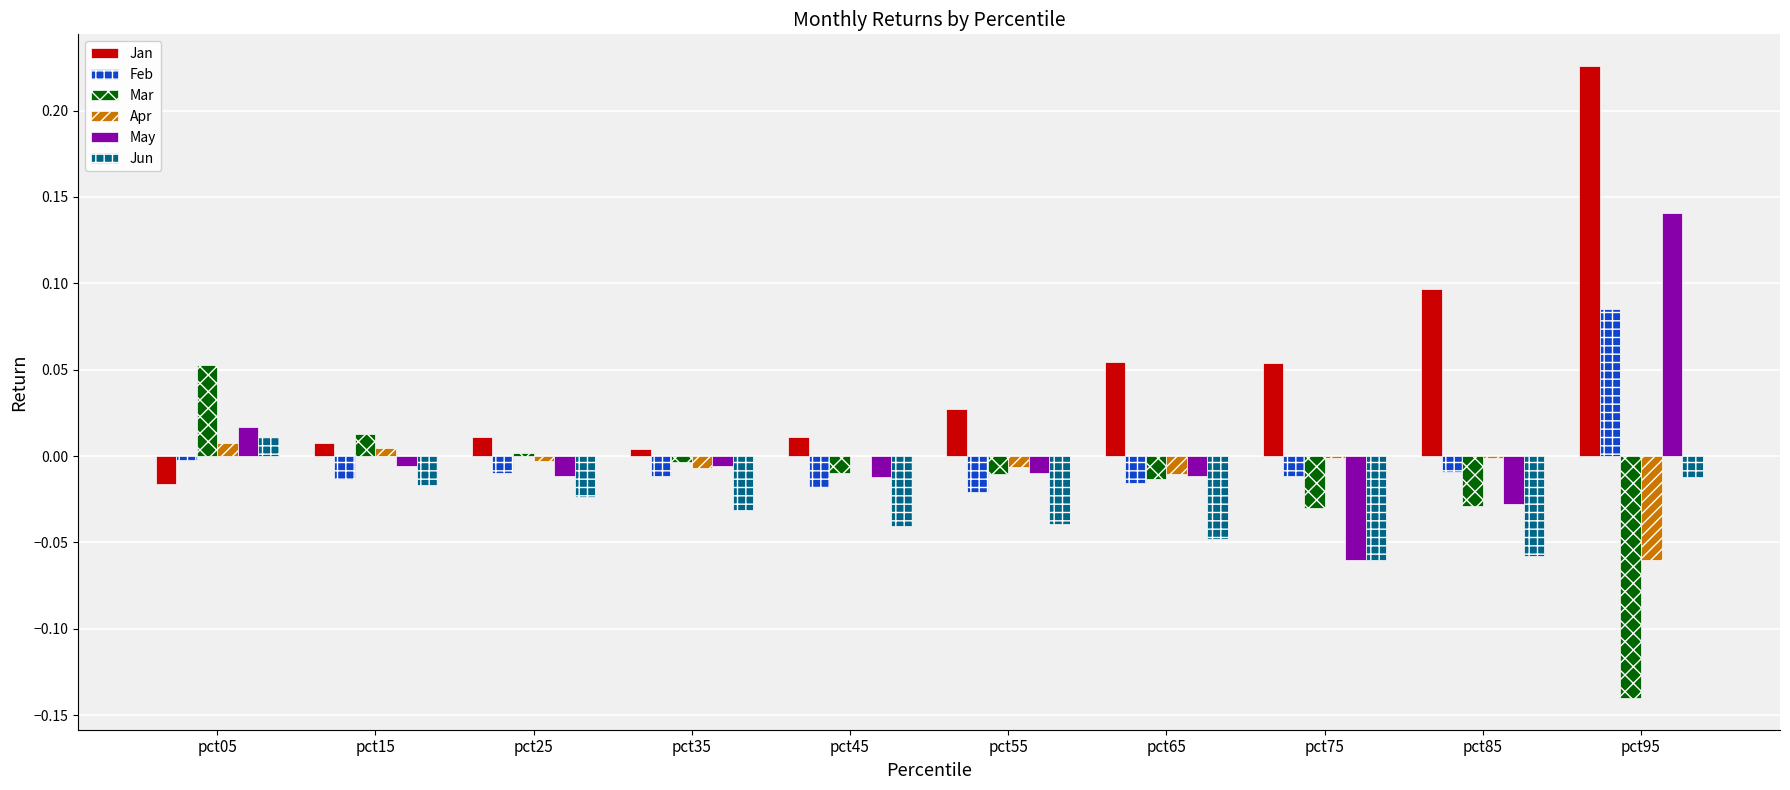

Which category has the highest value in the Jan series?

pct95